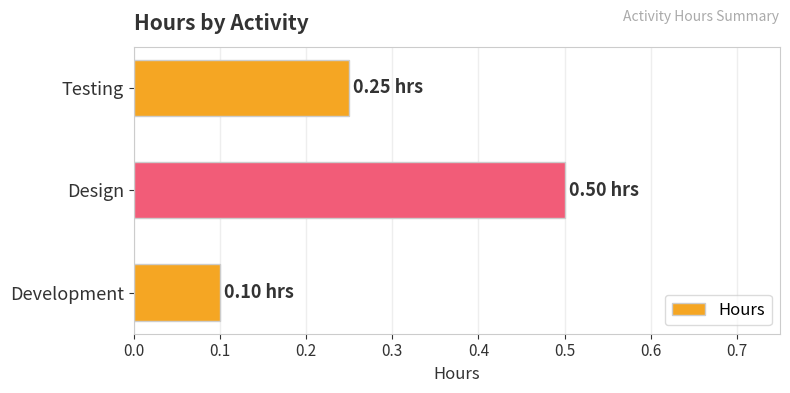

Which has a higher value, Testing or Design?

Design